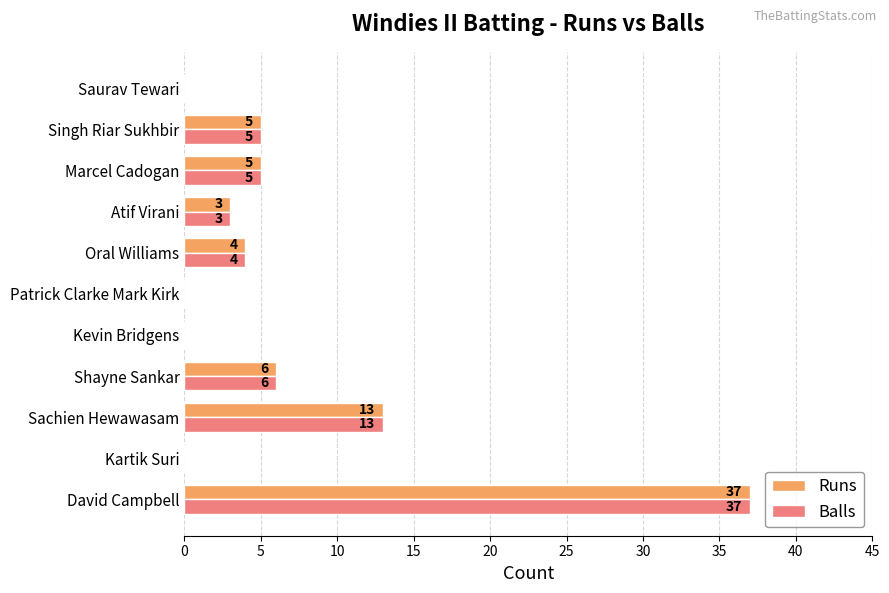

What is the sum of all Runs values?

73